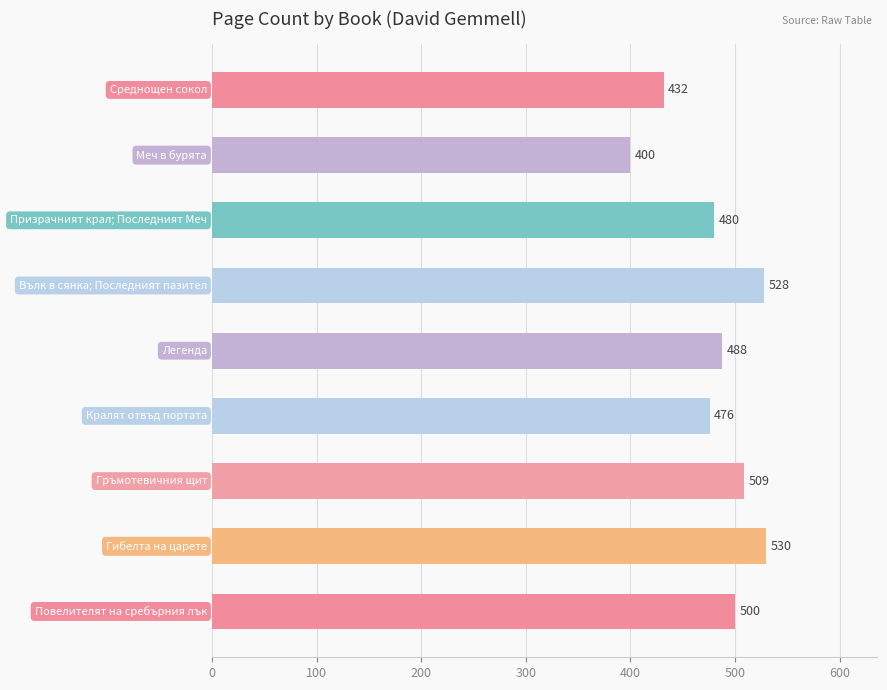

Reading bottom to top, what are all the values shown in this chart?

500	530	509	476	488	528	480	400	432